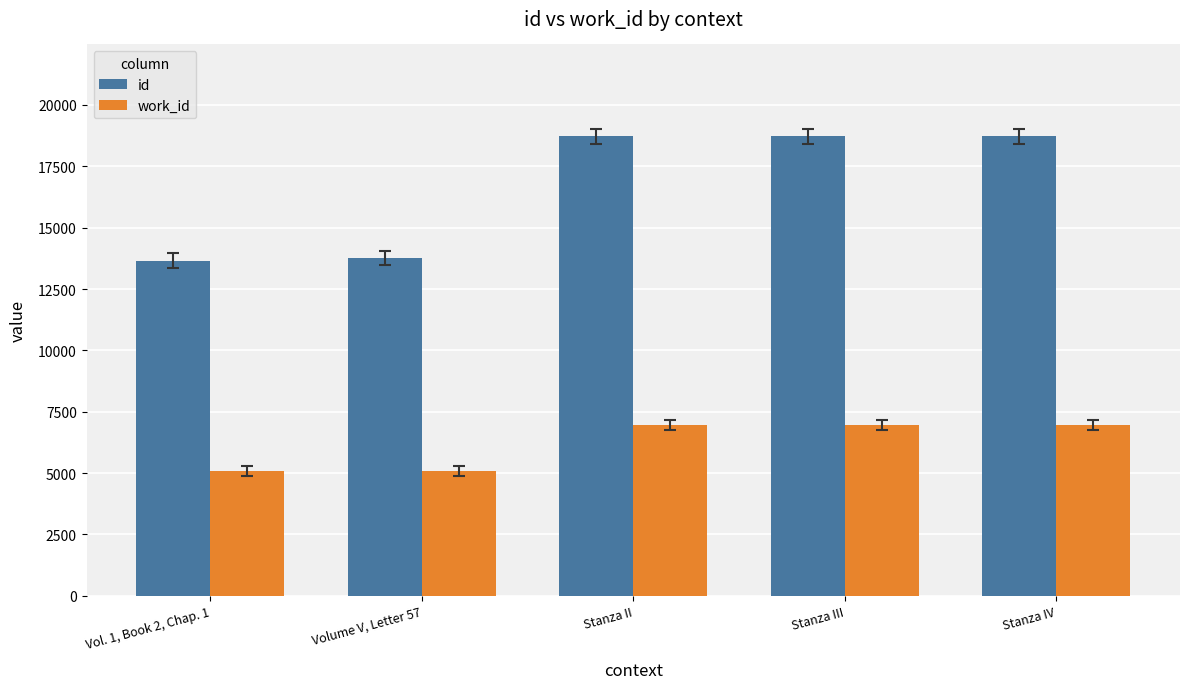

What is the average value of the work_id series?

6201